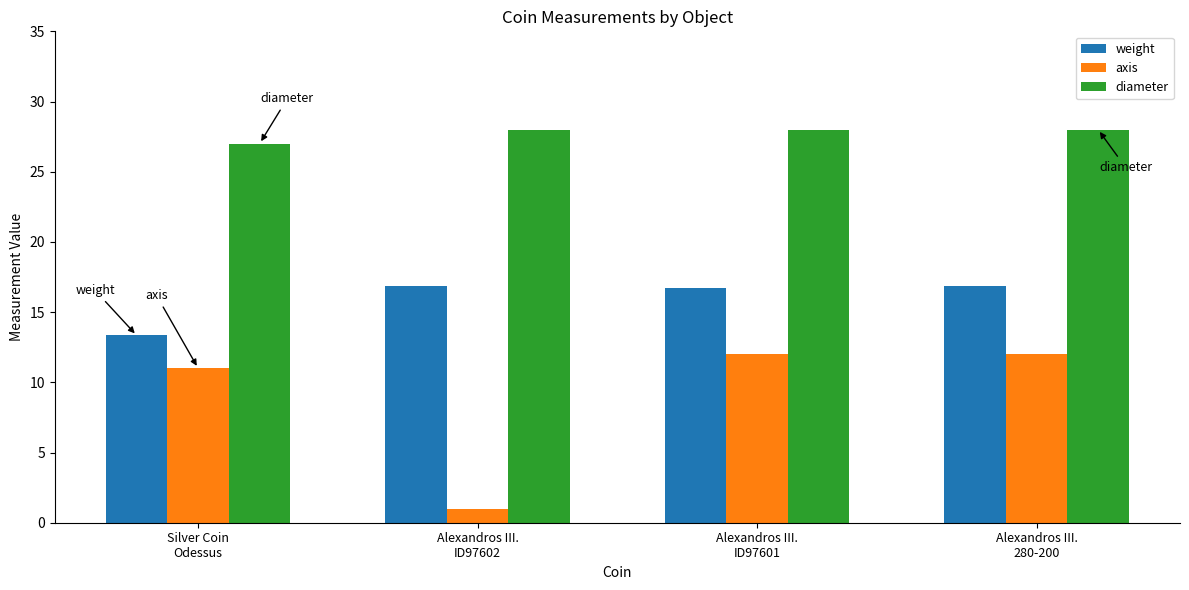

Rank the series by their average value, from lowest to highest.

axis, weight, diameter